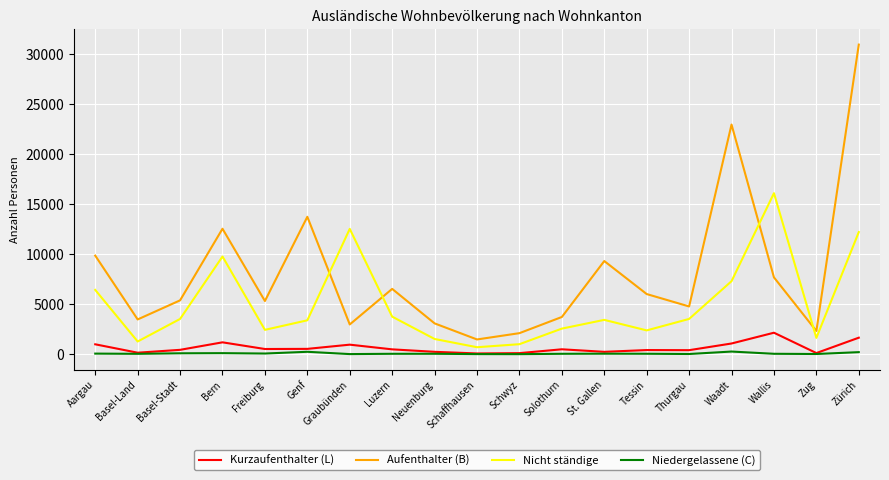

Which label corresponds to the largest value in the chart?

Zürich